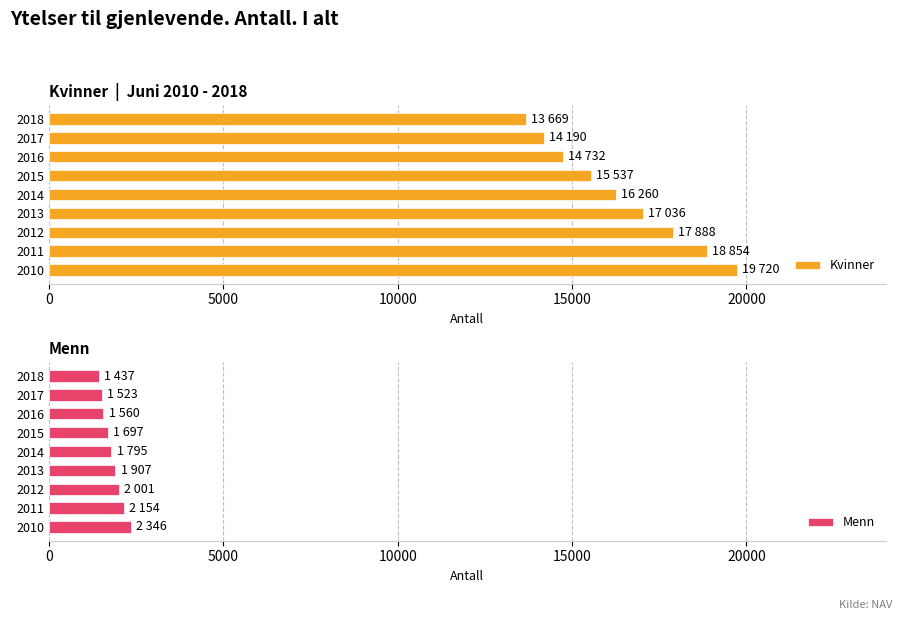

Count the number of categories in the chart.

9